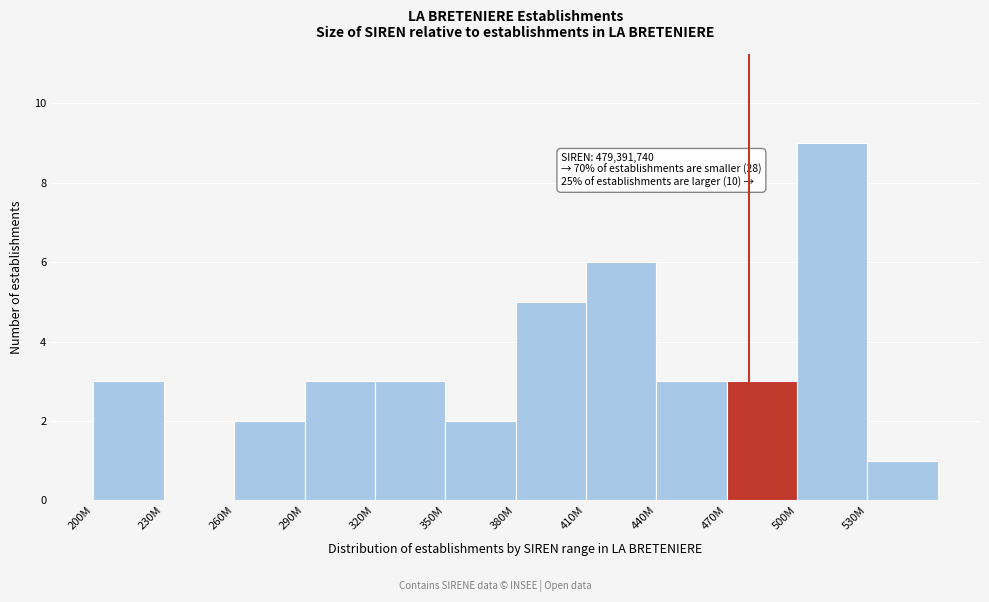

Reading left to right, what are all the values shown in this chart?

200M=3	230M=0	260M=2	290M=3	320M=3	350M=2	380M=5	410M=6	440M=3	470M=3	500M=9	530M=1